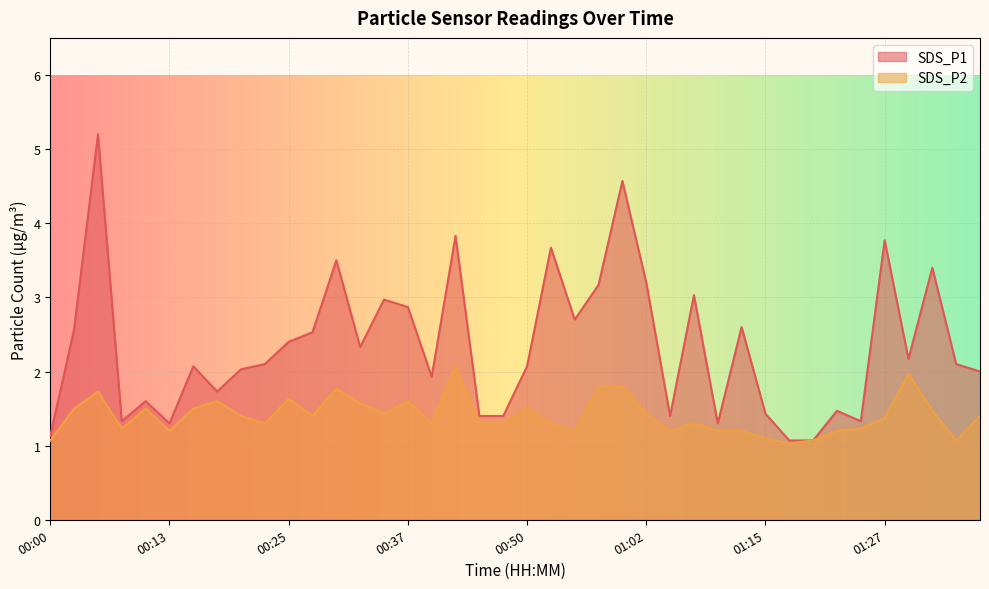

What is the greatest value displayed?

5.2